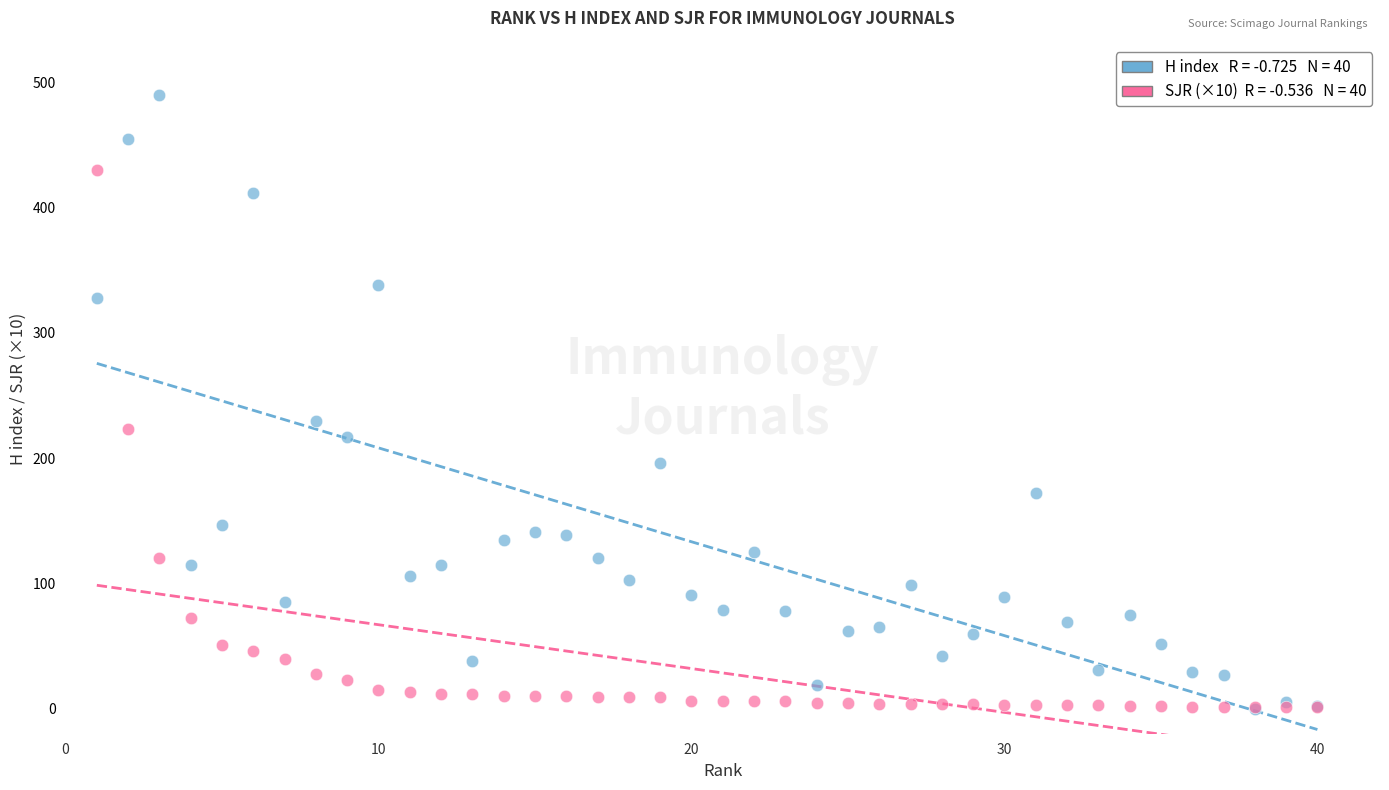

Across all series, what Y value is closest to 245?

230.0